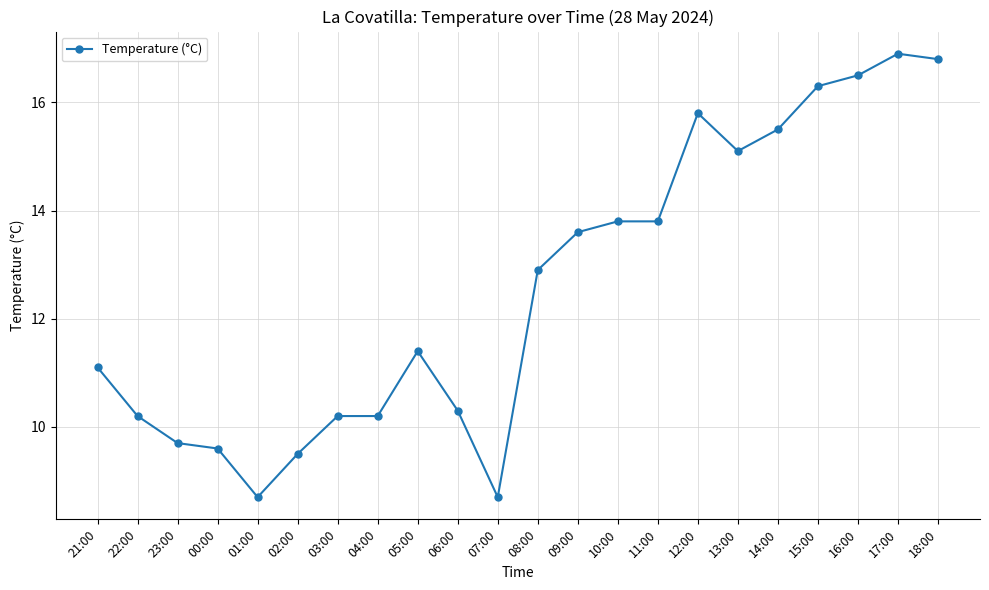

Reading left to right, transcribe all the data shown in this chart.

21:00=11.1	22:00=10.2	23:00=9.7	00:00=9.6	01:00=8.7	02:00=9.5	03:00=10.2	04:00=10.2	05:00=11.4	06:00=10.3	07:00=8.7	08:00=12.9	09:00=13.6	10:00=13.8	11:00=13.8	12:00=15.8	13:00=15.1	14:00=15.5	15:00=16.3	16:00=16.5	17:00=16.9	18:00=16.8